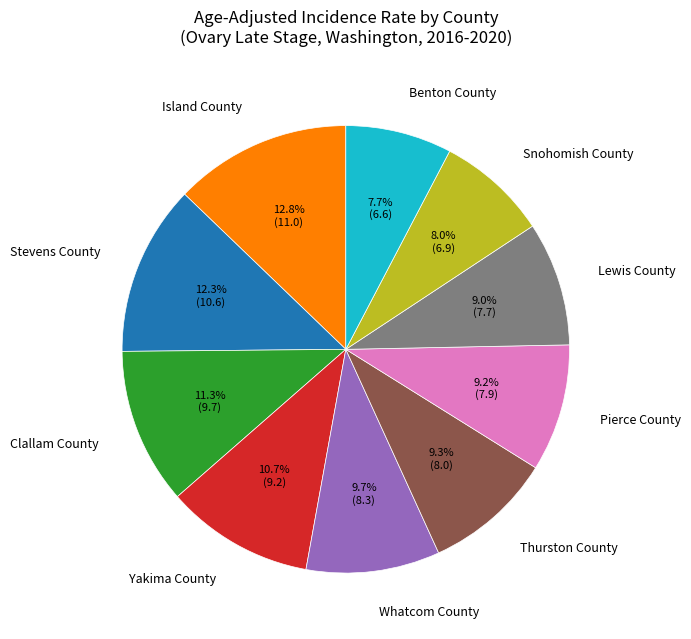

Is there a majority slice in this chart?

No